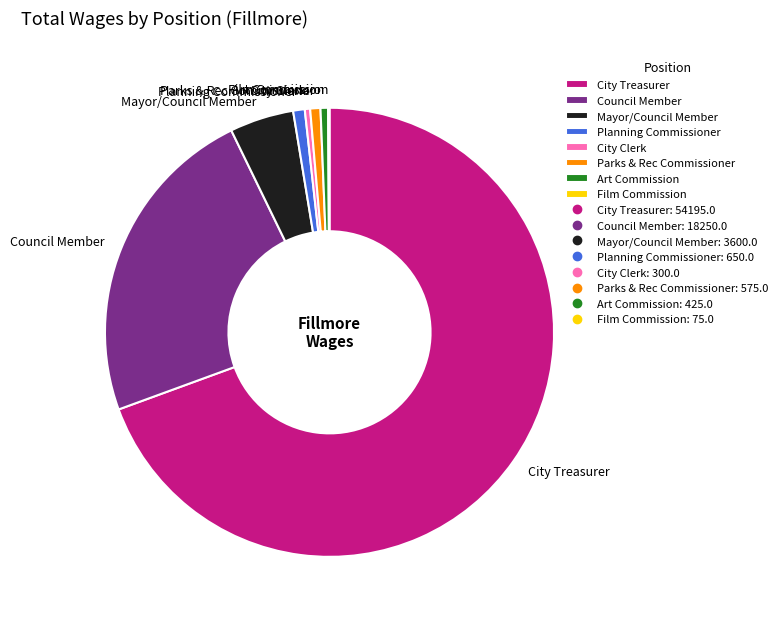

The Planning Commissioner slice represents 6% of the pie. True or false?

False